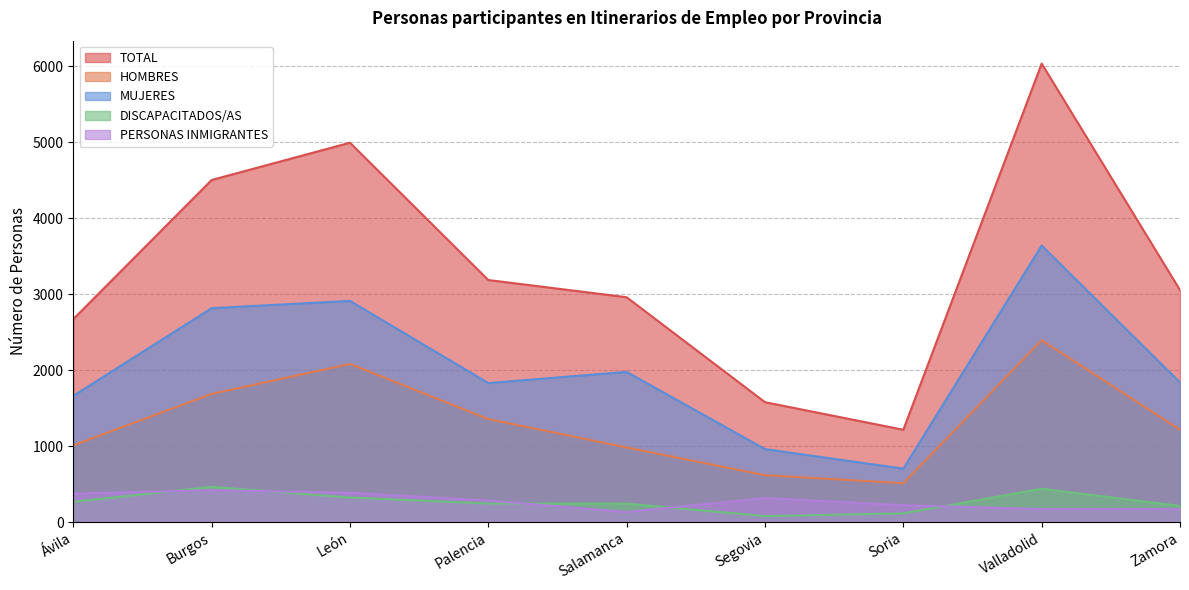

Which series has the largest total across all categories?

TOTAL